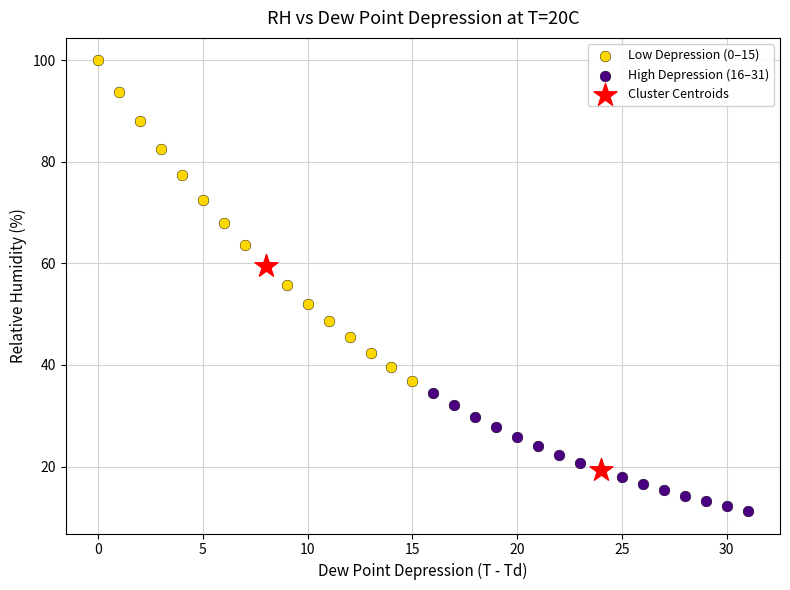

What are all the series names shown in the legend?

Low Depression (0–15), High Depression (16–31), Cluster Centroids